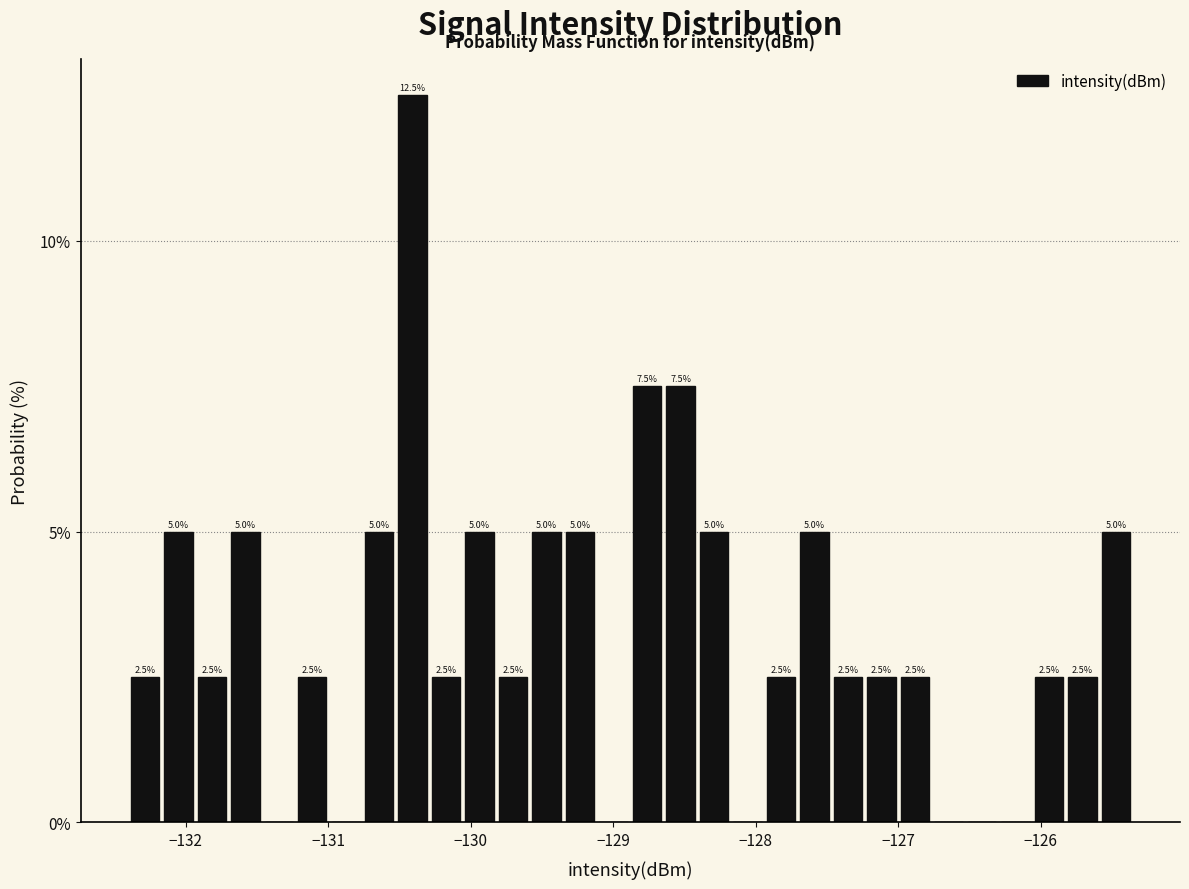

Read against the x-axis, roughly where is the centre of the tallest bar?

-130.4